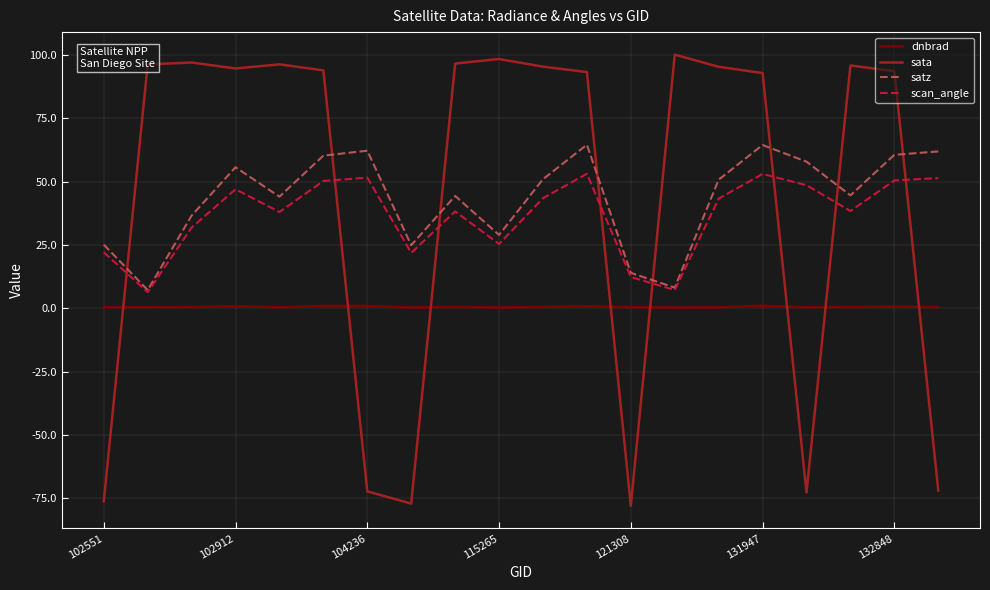

How many interior local valleys does the scan_angle series have?

6